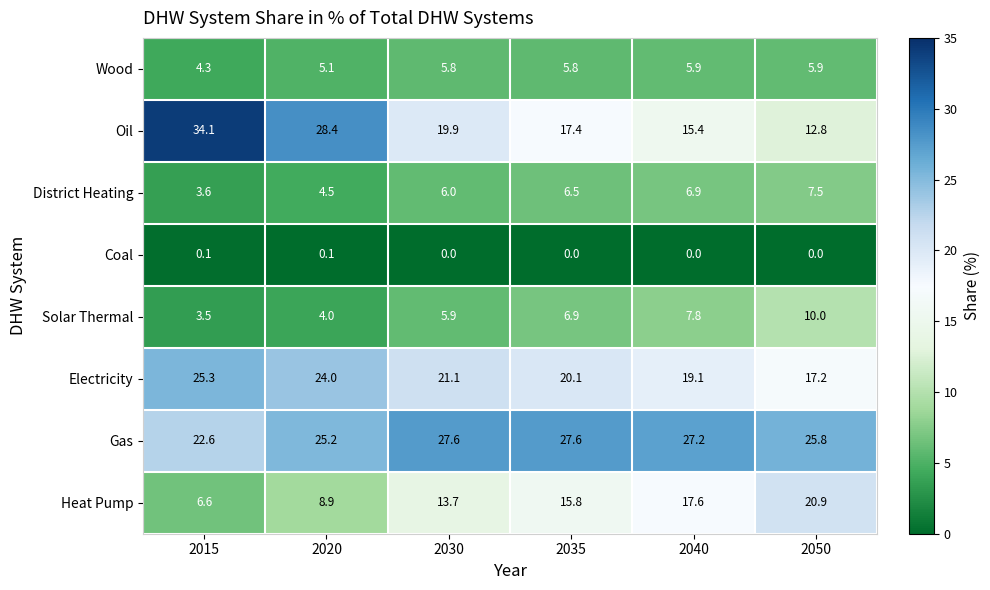

Between 2035 and 2050, which series saw the biggest shift?

Heat Pump